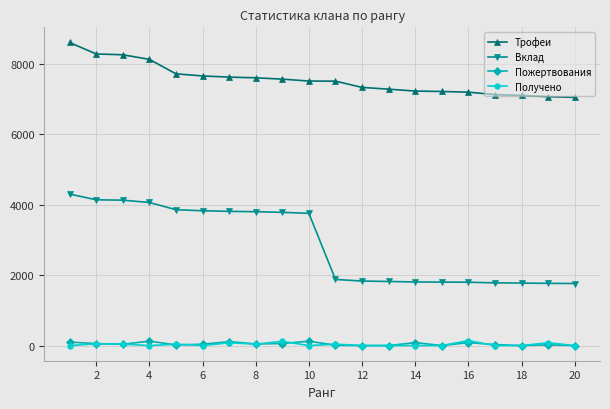

Which series has the largest total across all categories?

Трофеи